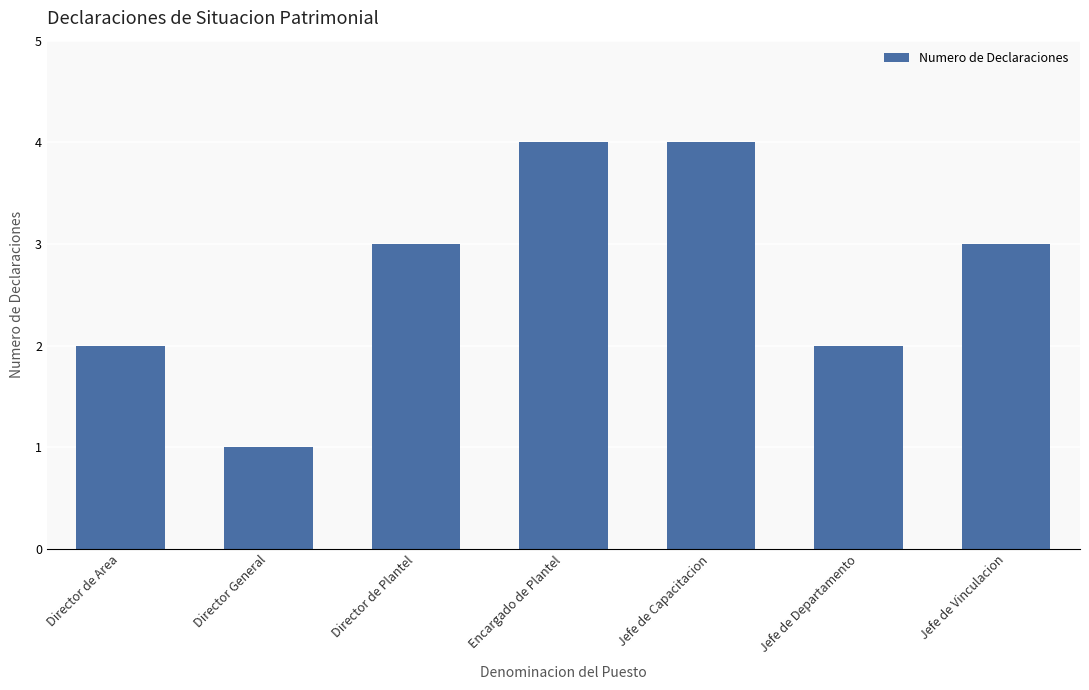

Reading left to right, list all the values displayed in this chart.

2	1	3	4	4	2	3